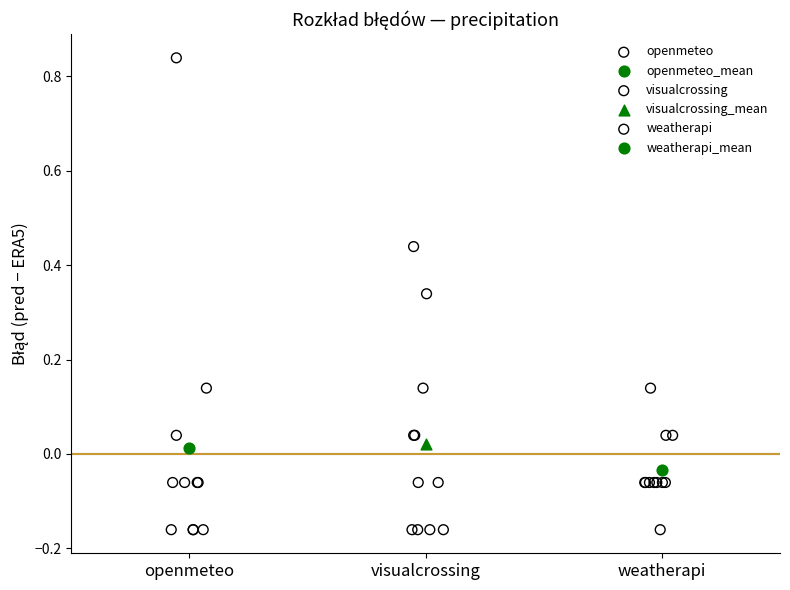

What are all the series names shown in the legend?

openmeteo, openmeteo_mean, visualcrossing, visualcrossing_mean, weatherapi, weatherapi_mean